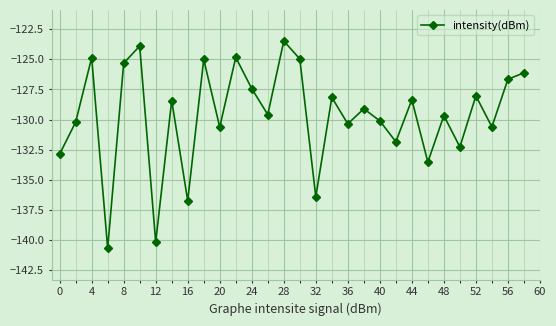

True or false: there are more than 0 points higher than both neighbors.

True